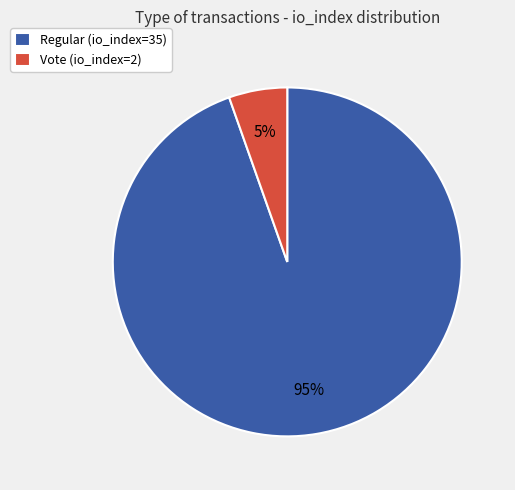

What percentage is the Regular (io_index=35) slice, to the nearest percent?

95%